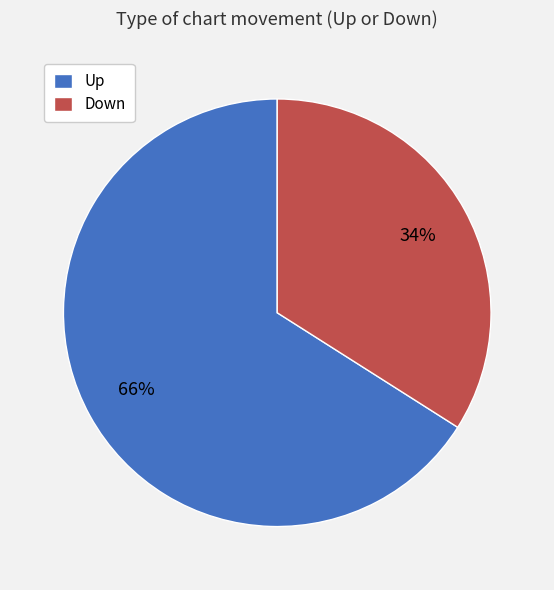

To the nearest percent, what percentage of the pie is Up?

66%